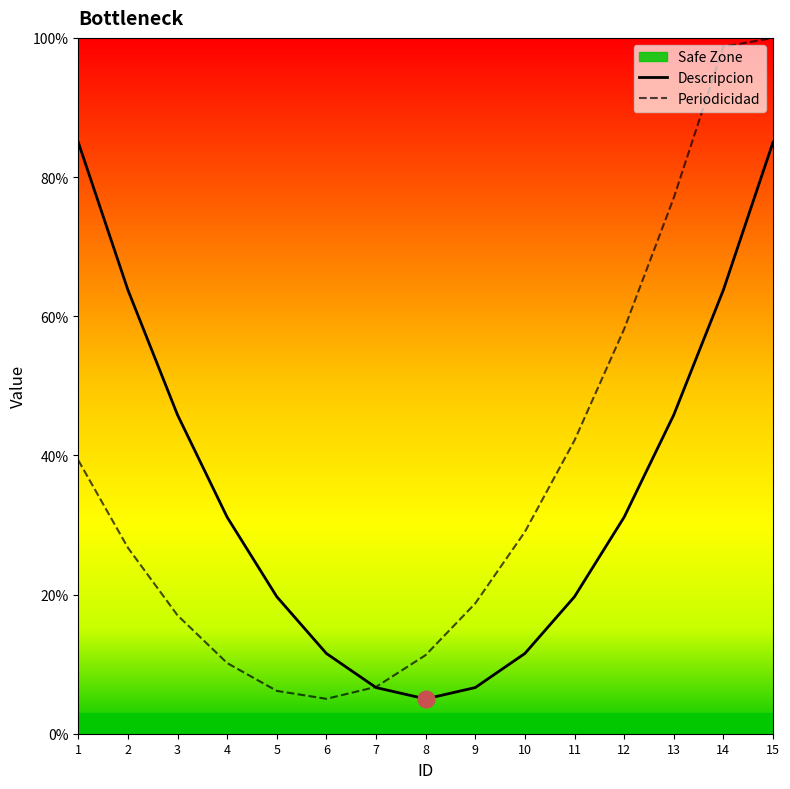

Which label corresponds to the smallest value in the chart?

8